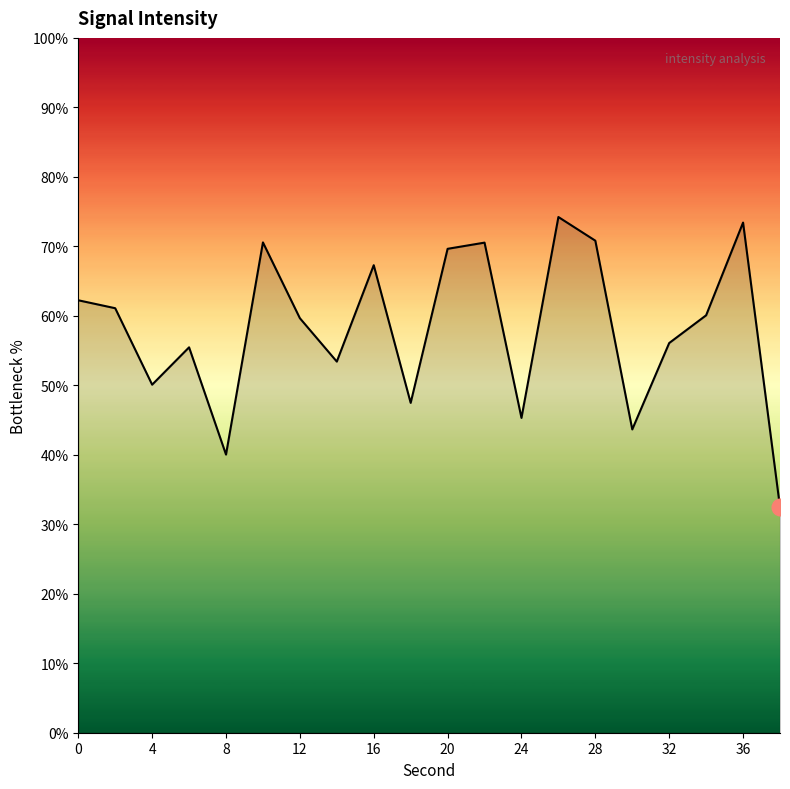

What is the minimum value shown in the chart?

32.5